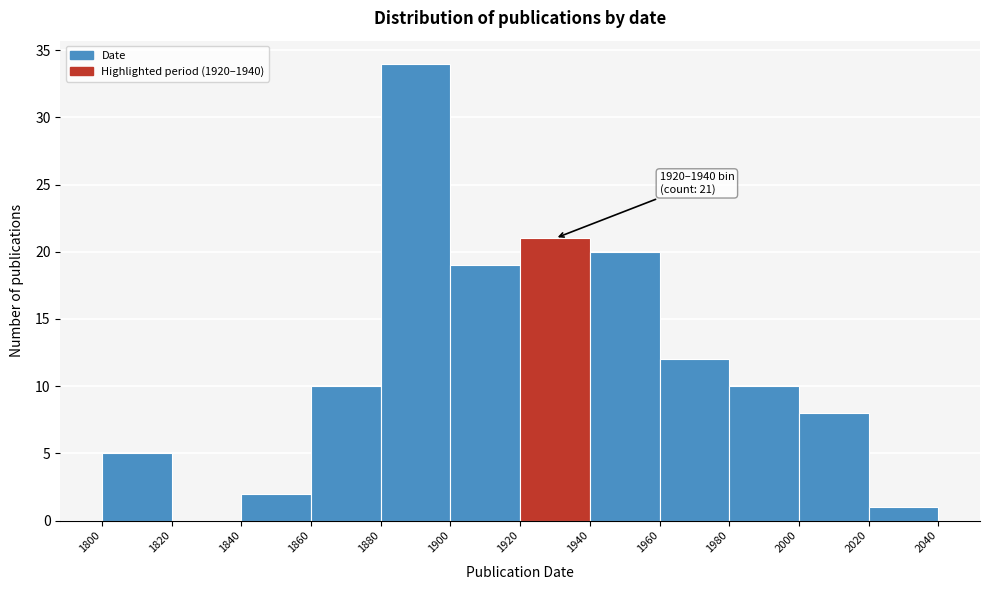

Which range on the x-axis has the tallest bar?

1880 to 1900